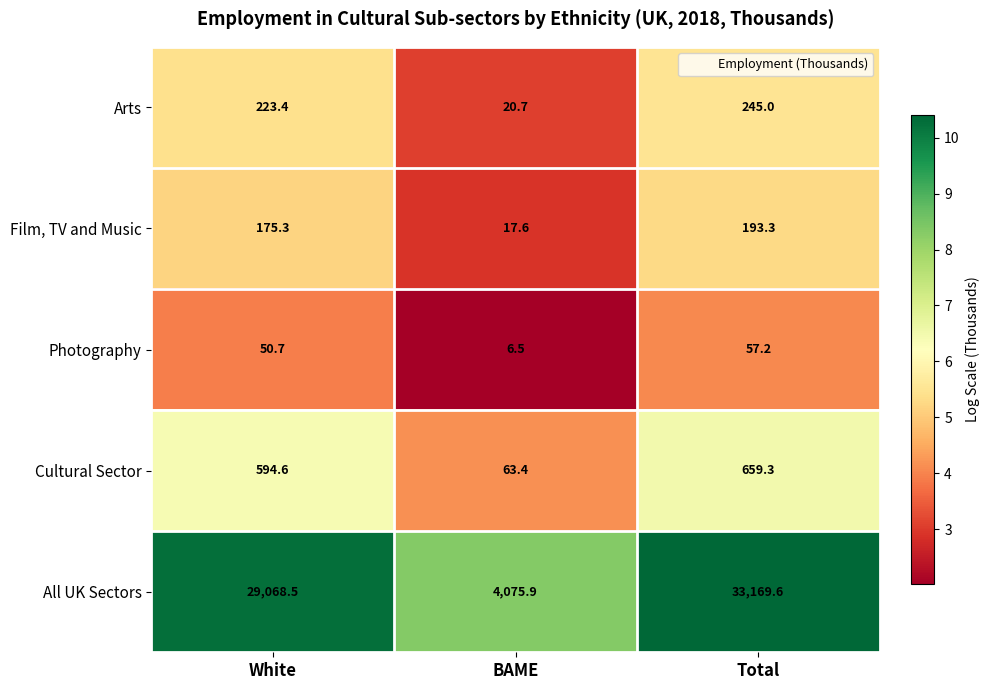

How many data points in Cultural Sector are above 594?

2